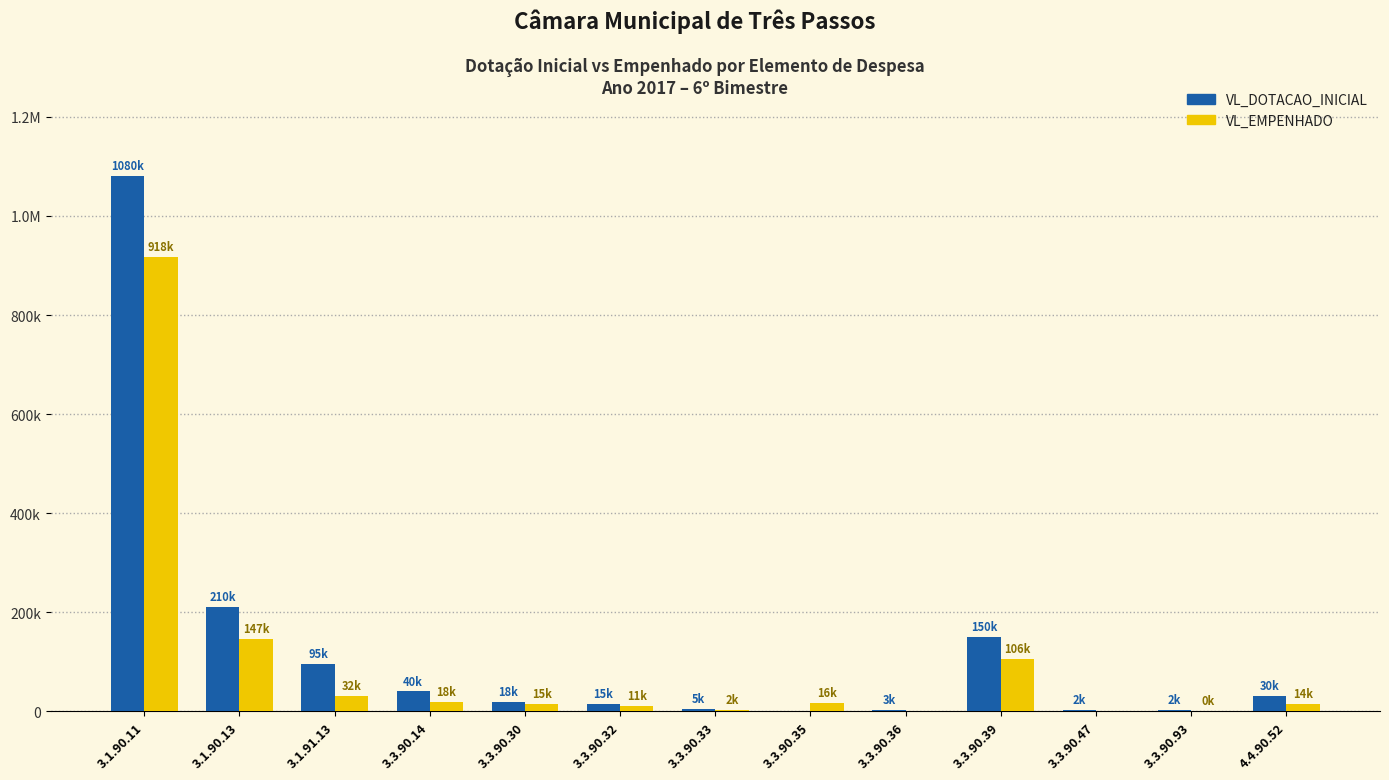

The VL_EMPENHADO series shows 3438.0 at 3.3.90.33. True or false?

False